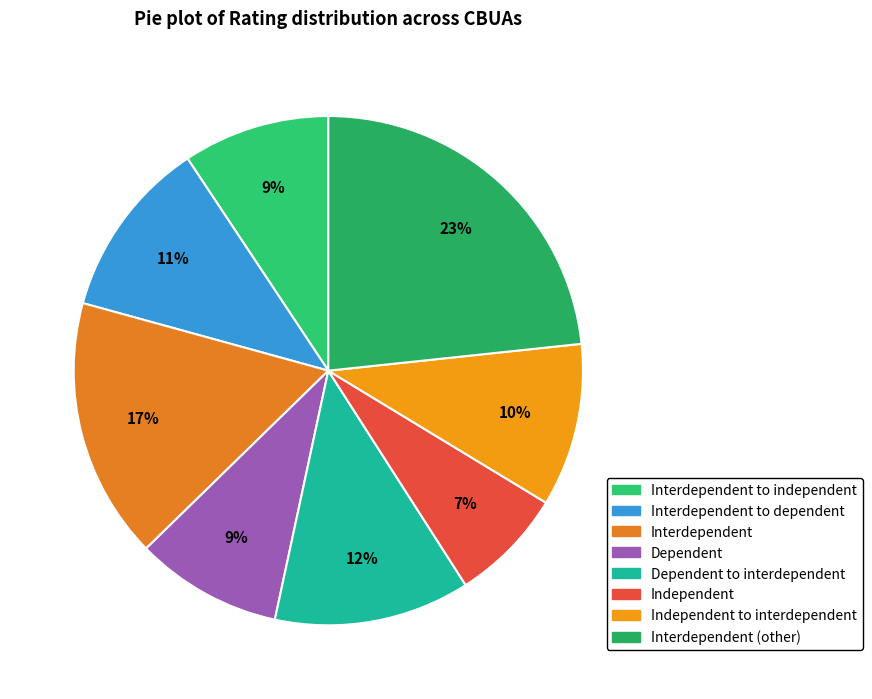

How many slices are in this pie chart?

8